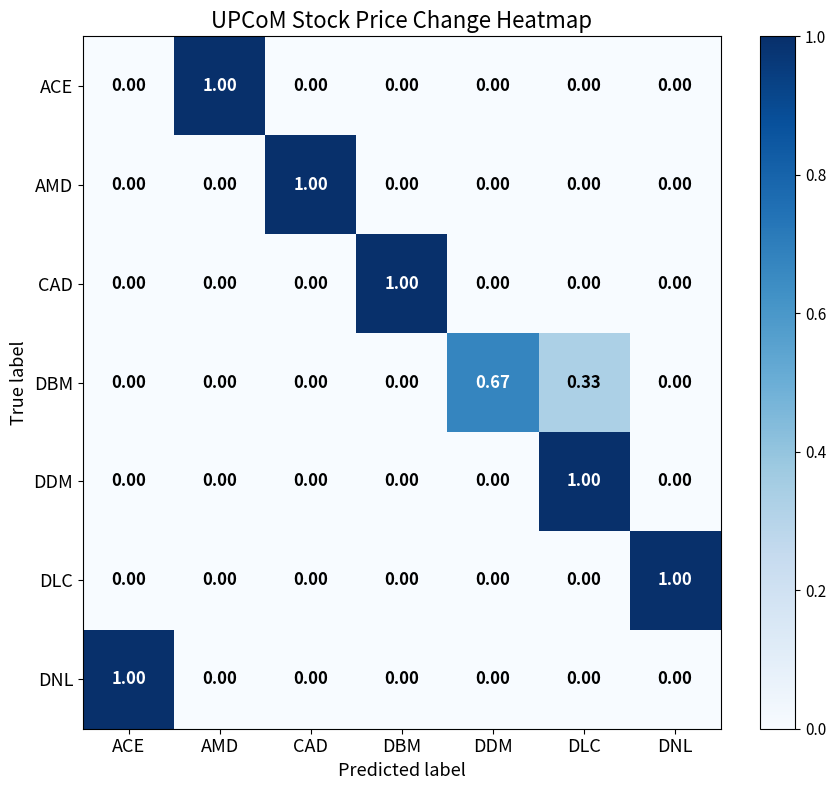

Is the value of ACE at DBM greater than the value of DLC at DNL?

No